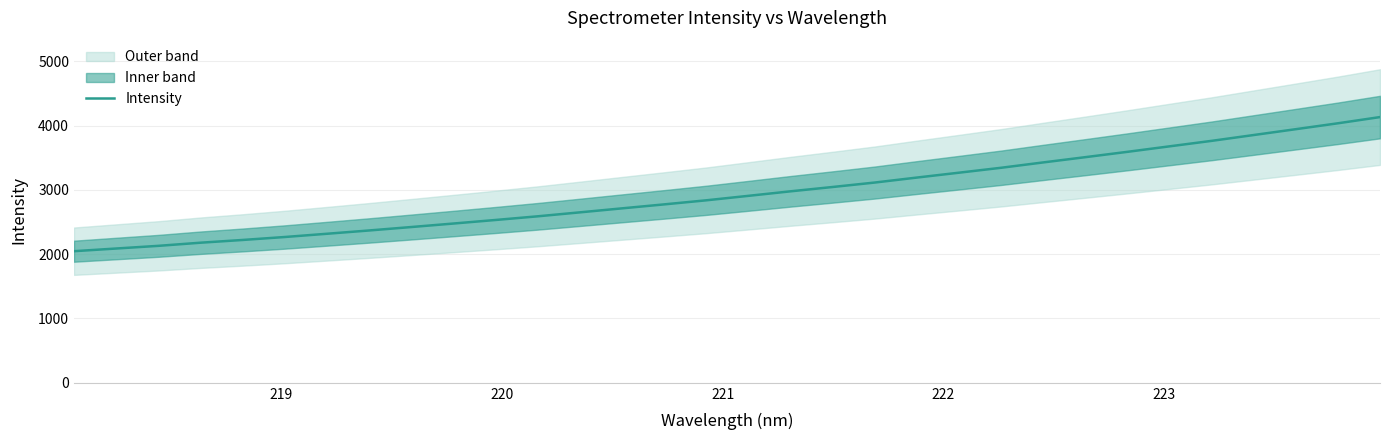

What is the highest value of the Intensity series?

4132.0